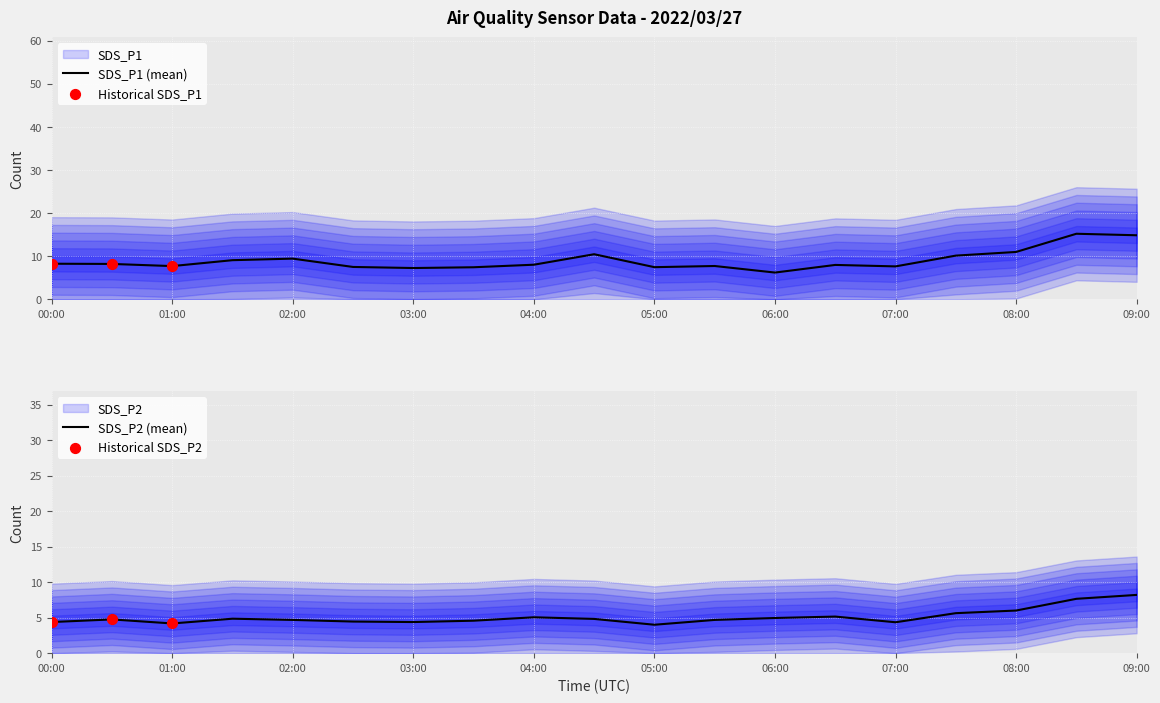

Which series has the widest spread of Y values?

SDS_P1